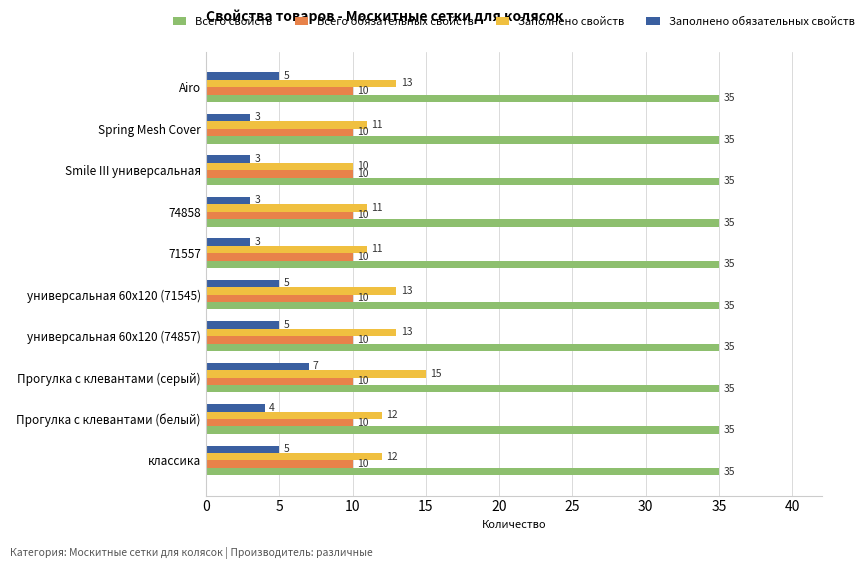

Which category has the lowest value in the Заполнено свойств series?

Smile III универсальная